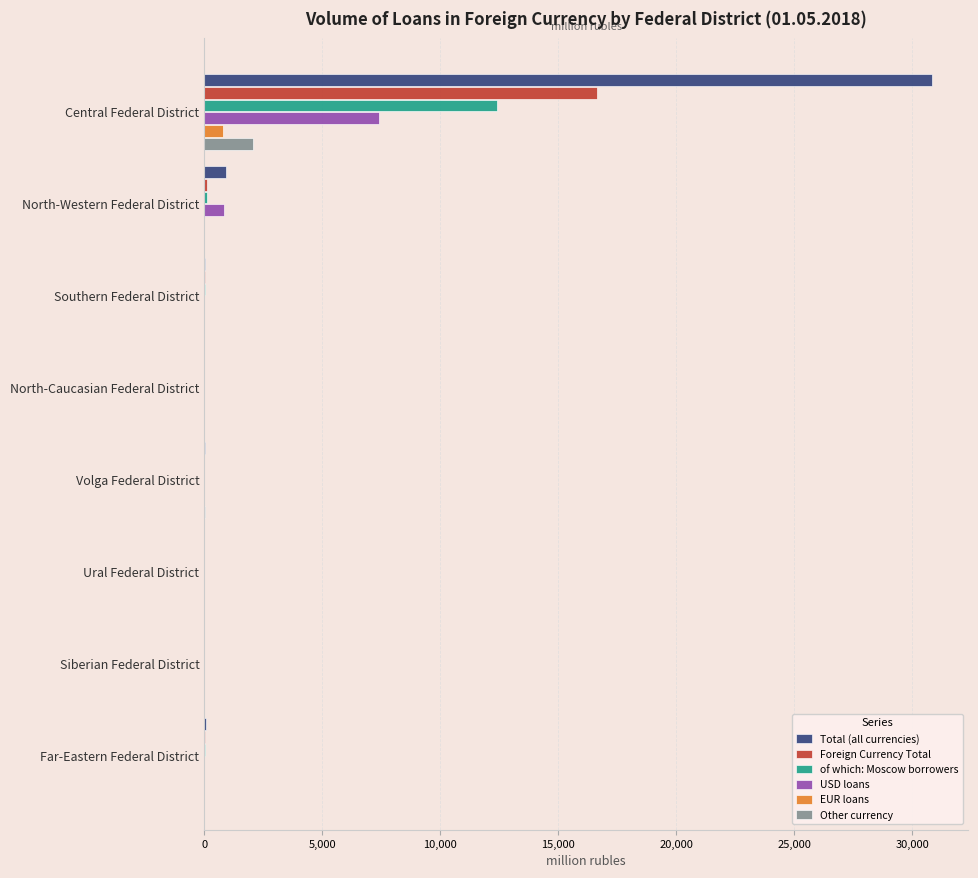

At which category is the sum across all series the highest?

Central Federal District